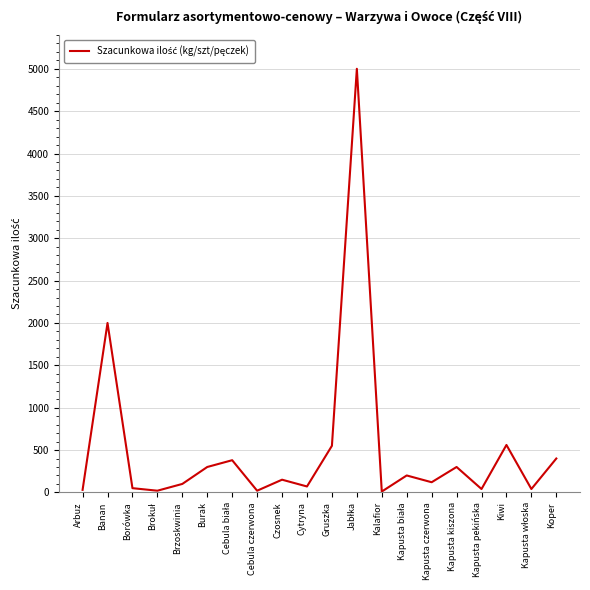

The value at Banan is 3237. True or false?

False